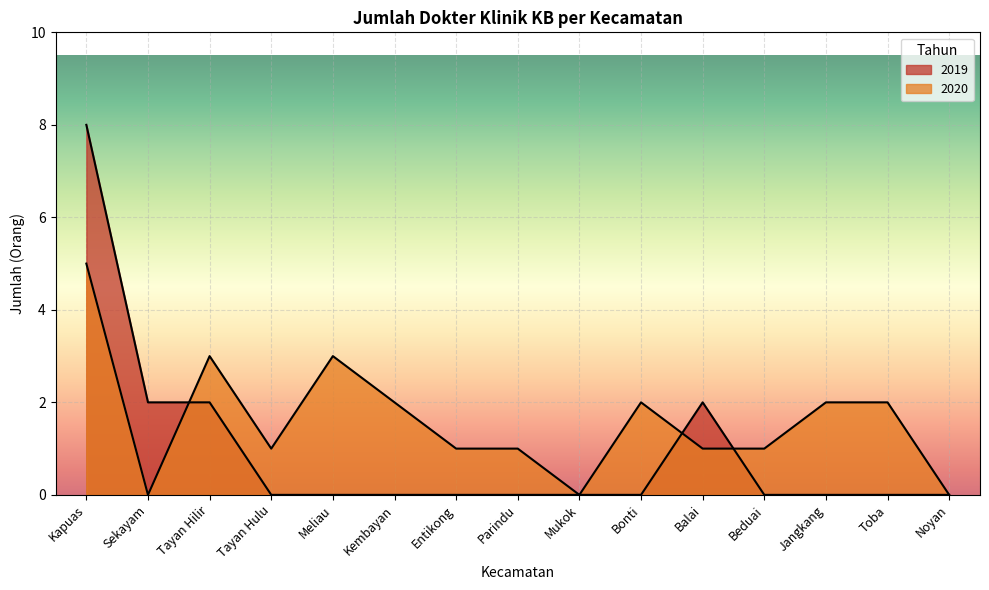

At which category is the sum across all series the highest?

Kapuas